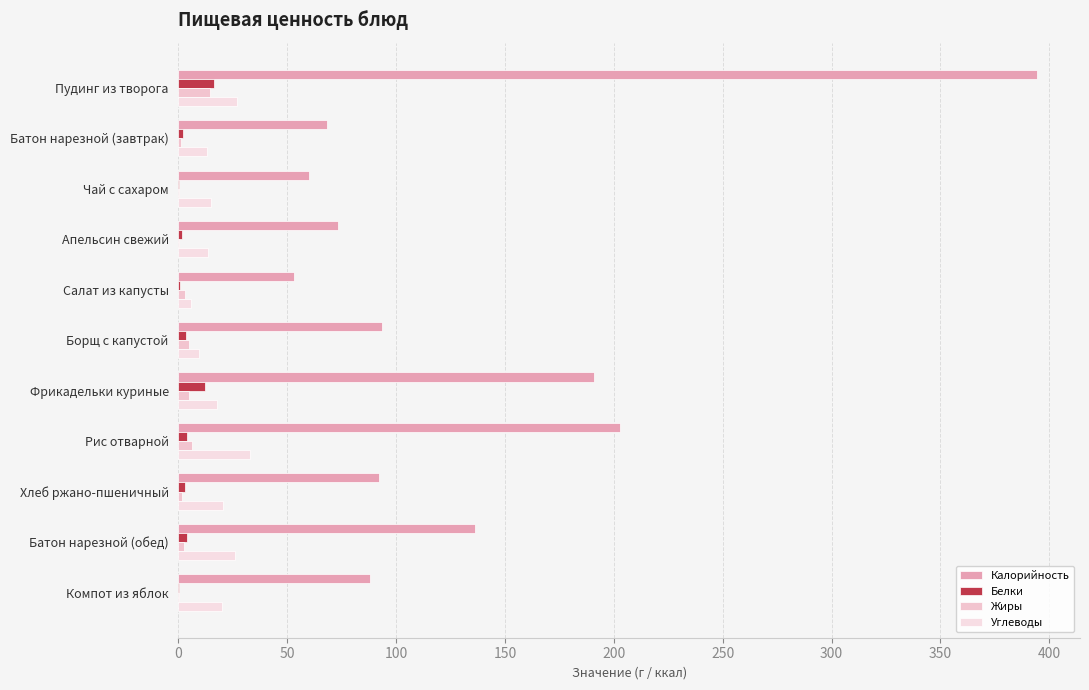

Reading left to right, what are all the values shown in this chart?

Калорийность: 394.4	68.0	60.0	73.1	53.1	93.3	190.9	203.0	92.0	136.0	87.8
Белки: 16.2	2.0	0.2	1.5	0.8	3.5	12.1	3.7	3.2	4.0	0.2
Жиры: 14.6	1.2	0.1	0.3	3.2	4.6	5.0	6.3	1.7	2.3	0.2
Углеводы: 26.7	13.0	15.0	13.8	5.7	9.5	17.9	32.8	20.4	26.0	20.1